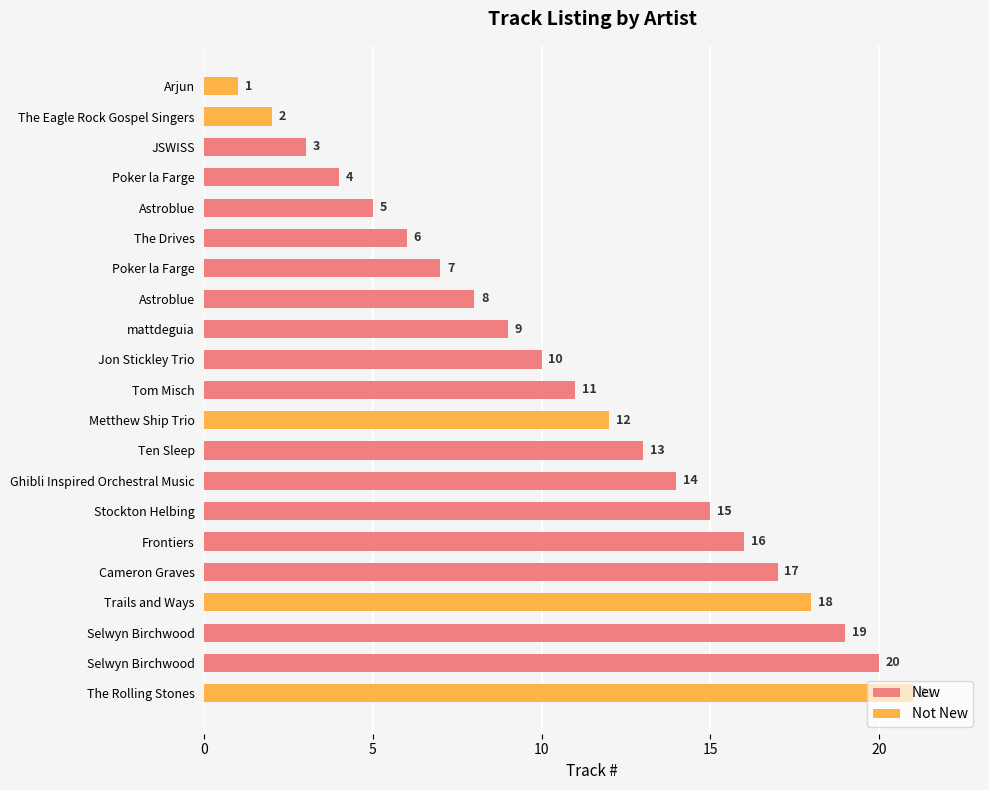

Is it true that the value at Poker la Farge is 11?

False